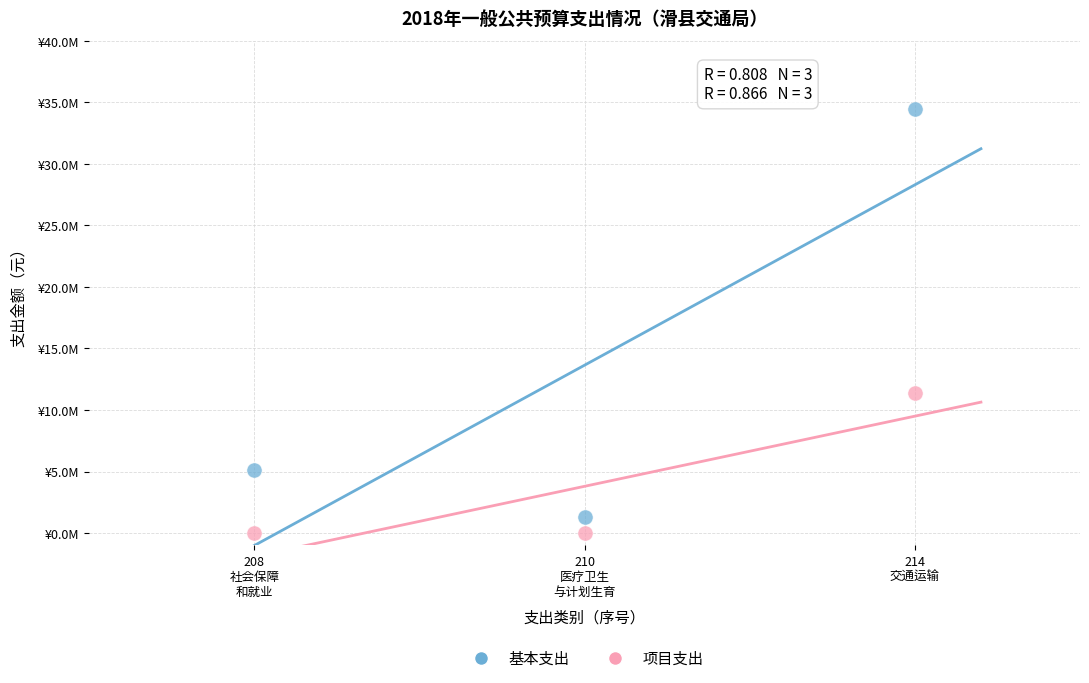

Which series has the widest spread of Y values?

基本支出